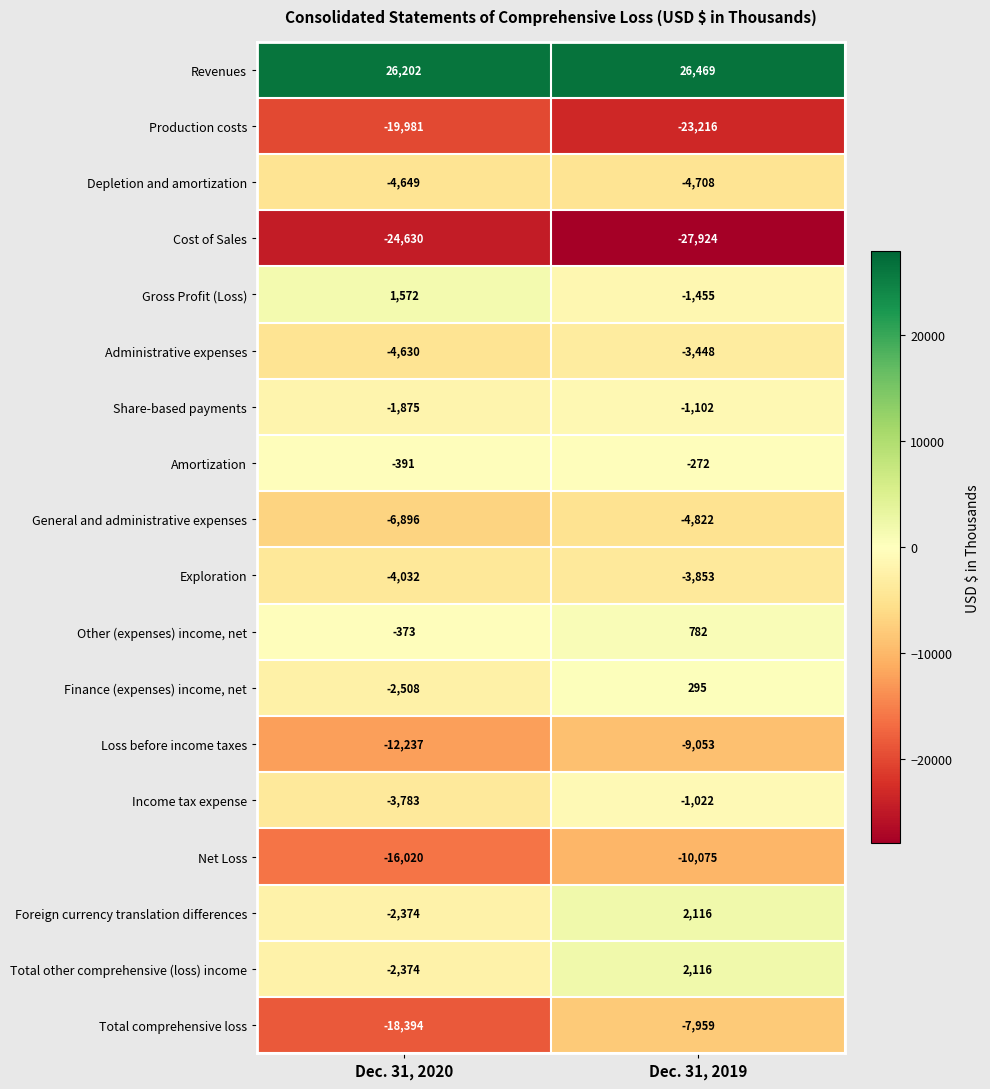

The Revenues series shows 42625 at Dec. 31, 2019. True or false?

False